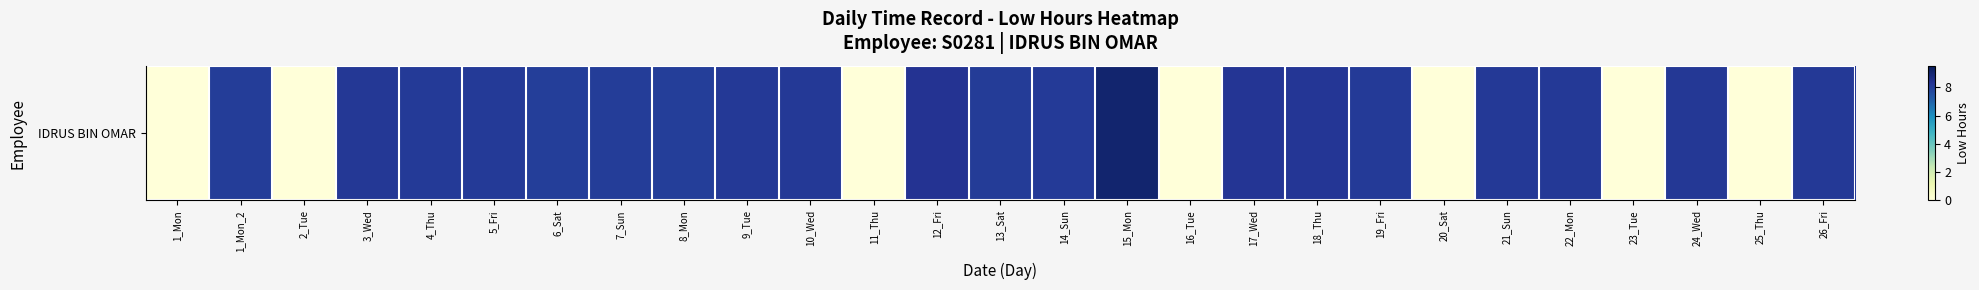

Reading left to right, extract all data points from this chart.

1_Mon=0.0	1_Mon_2=8.1	2_Tue=0.0	3_Wed=8.2	4_Thu=8.1	5_Fri=8.1	6_Sat=8.0	7_Sun=8.0	8_Mon=8.0	9_Tue=8.1	10_Wed=8.1	11_Thu=0.0	12_Fri=8.3	13_Sat=8.1	14_Sun=8.1	15_Mon=9.1	16_Tue=0.0	17_Wed=8.3	18_Thu=8.2	19_Fri=8.1	20_Sat=0.0	21_Sun=8.2	22_Mon=8.1	23_Tue=0.0	24_Wed=8.2	25_Thu=0.0	26_Fri=8.2